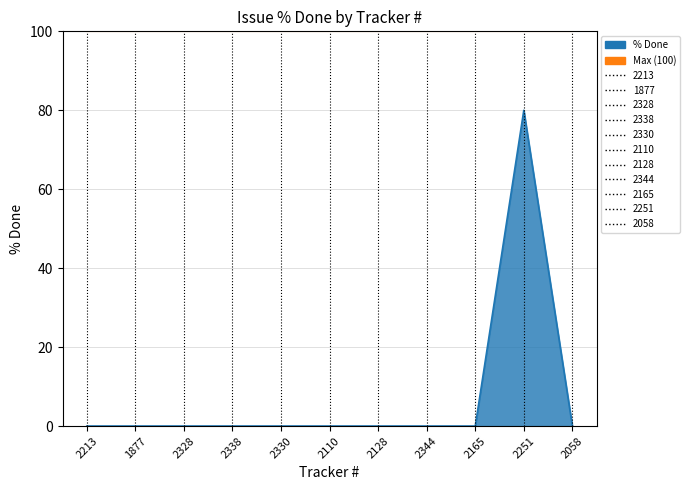

True or false: the data has more than 1 interior local peaks.

False